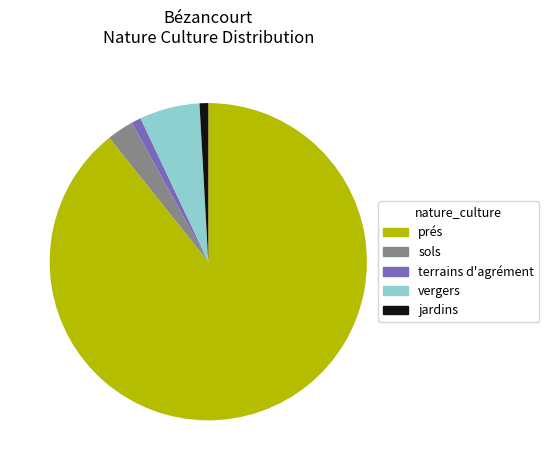

Between terrains d'agrément and sols, which is larger?

sols